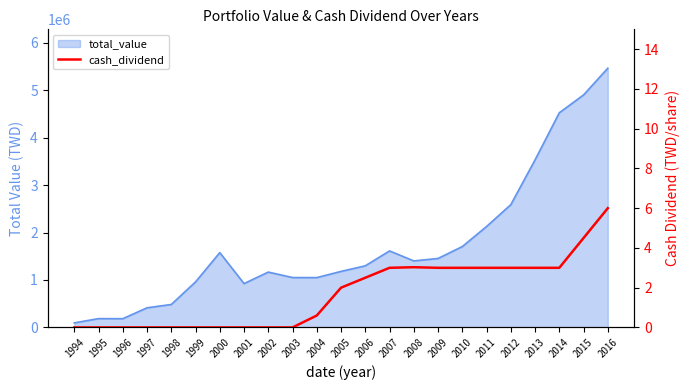

What is the average value?

1.7